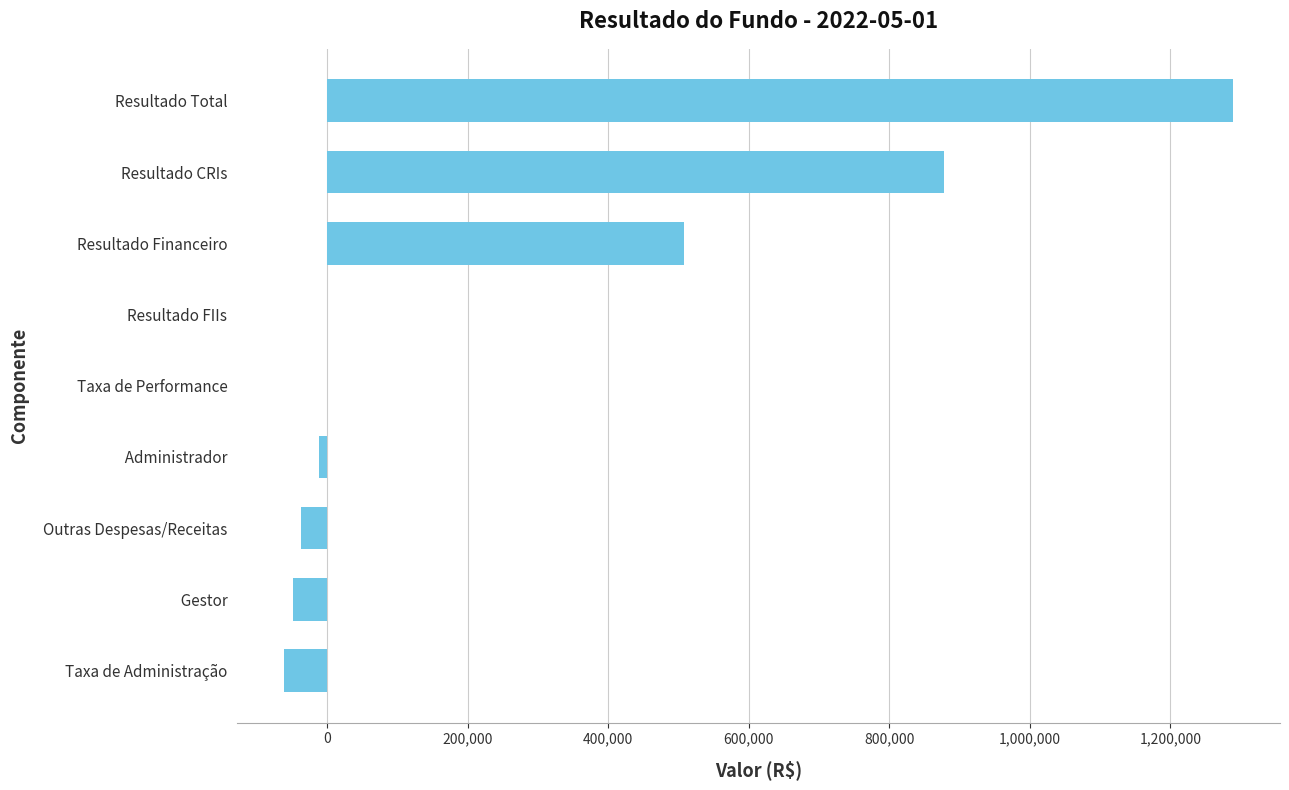

Where is the data nearest to the value 613897?

Resultado Financeiro